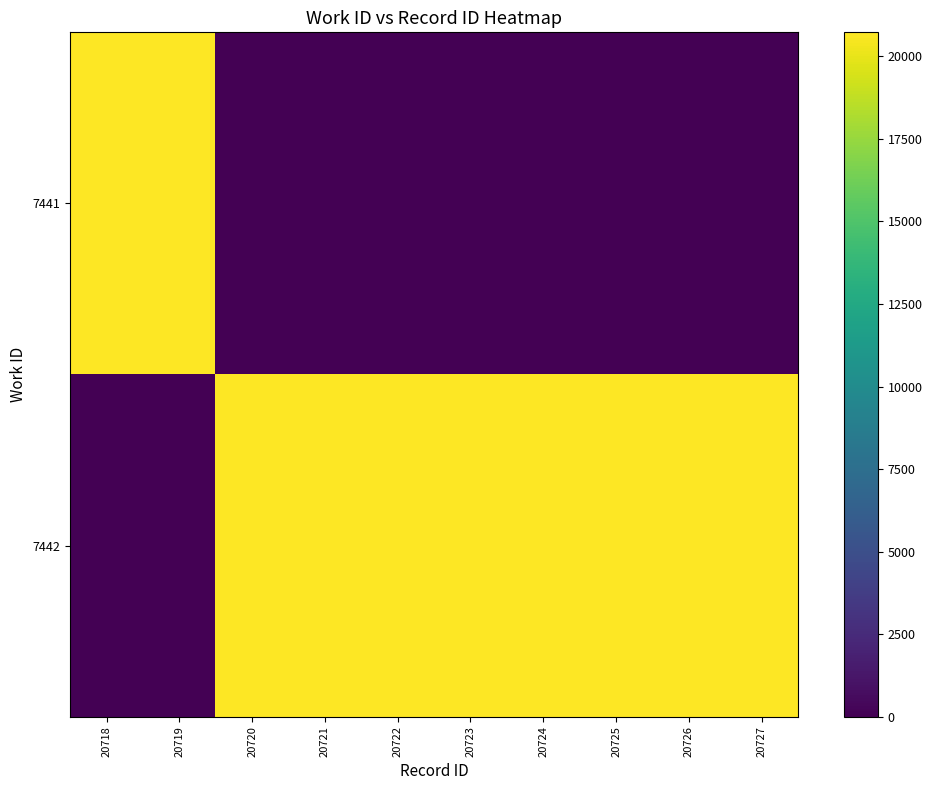

Rank the series at 20722 from highest to lowest value.

7442, 7441